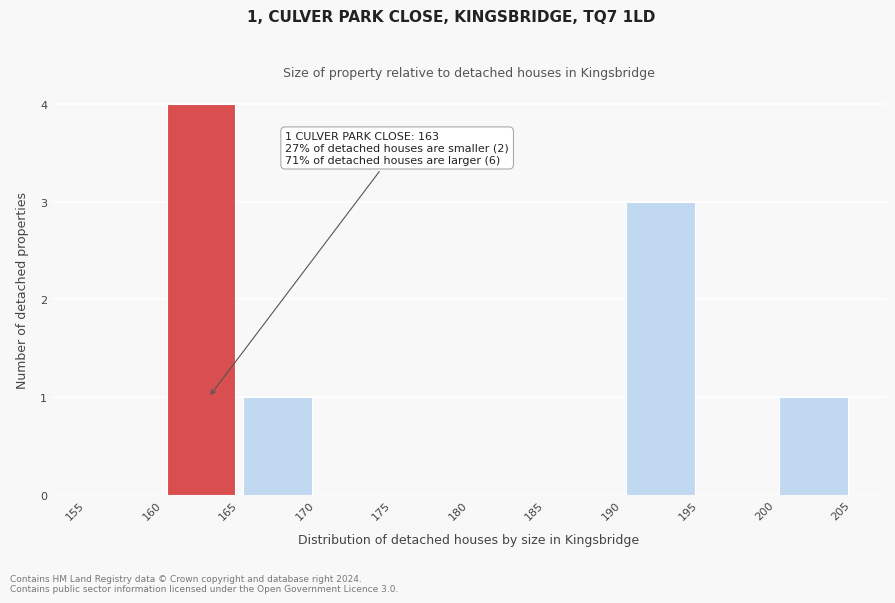

Which range on the x-axis has the tallest bar?

160 to 165